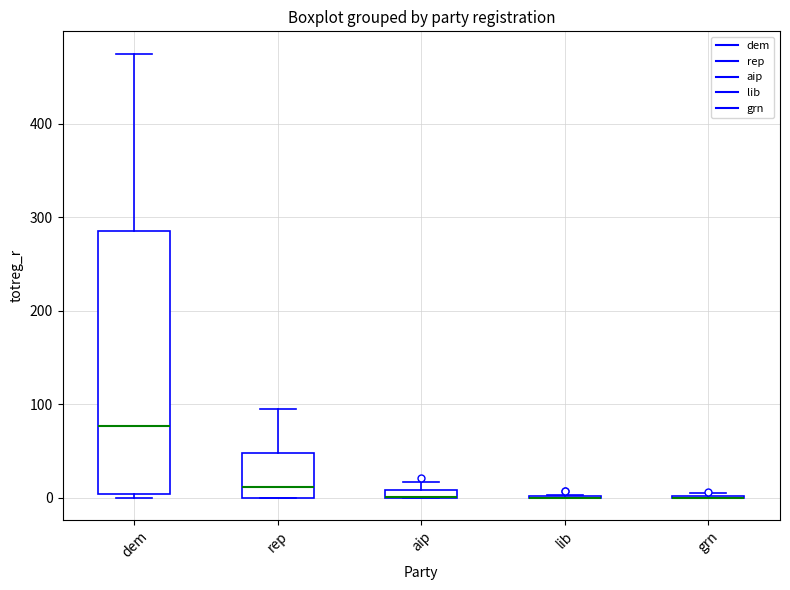

Where is the upper edge of the box for aip on the y-axis? The values are not printed on the chart, so give them approximately, as read against the axis.

10